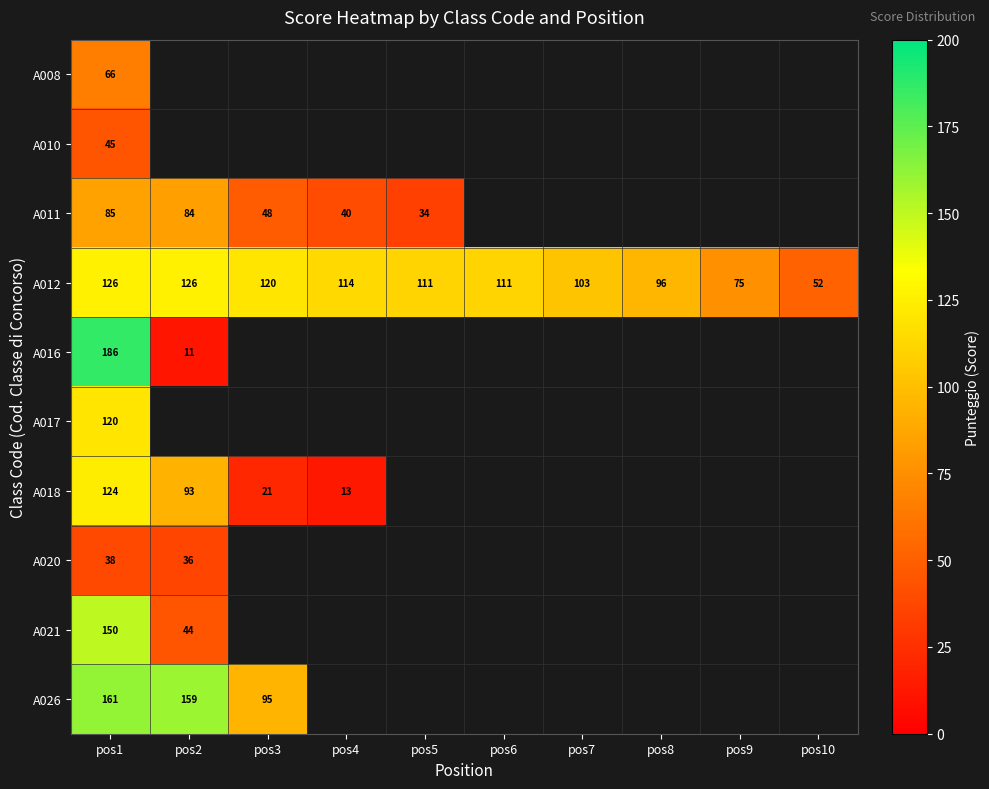

True or false: A020 has a value of 11 at pos2.

False